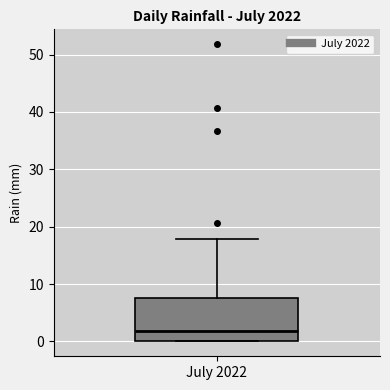

Where is the upper edge of the box for July 2022 on the y-axis? The values are not printed on the chart, so give them approximately, as read against the axis.

8